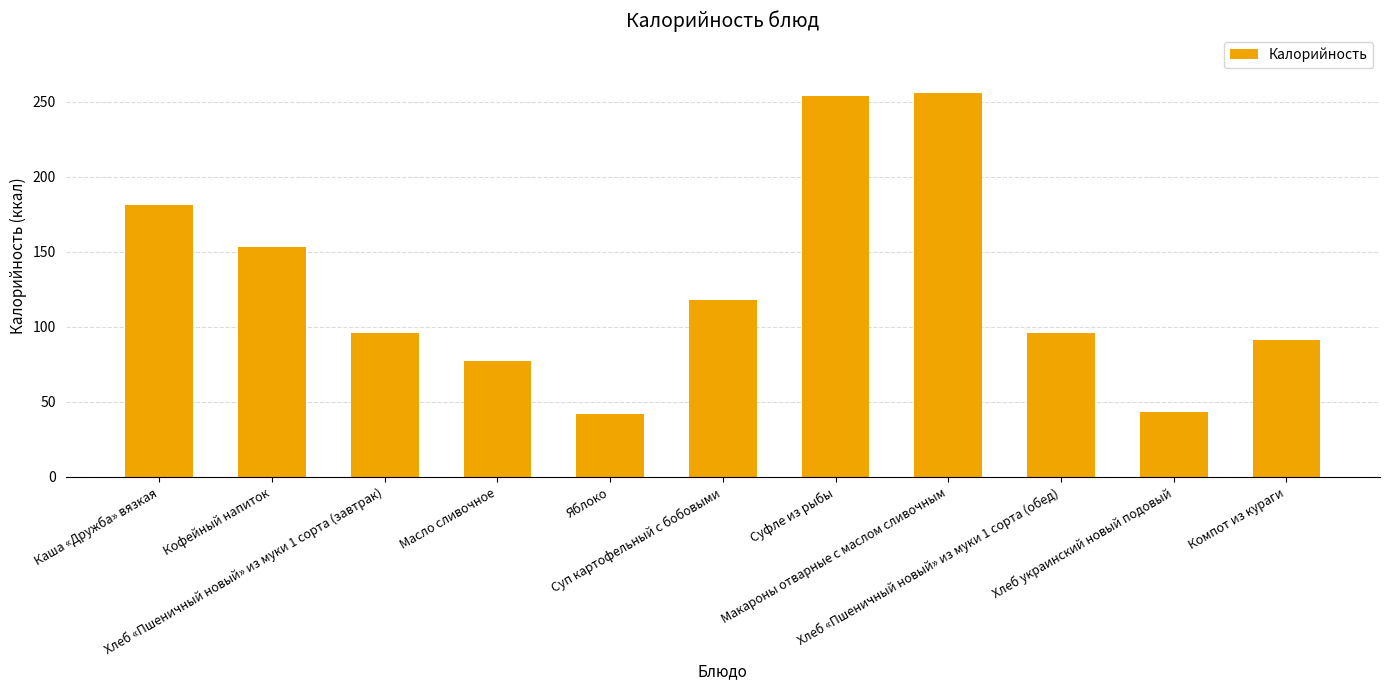

What is the sum of all values?

1407